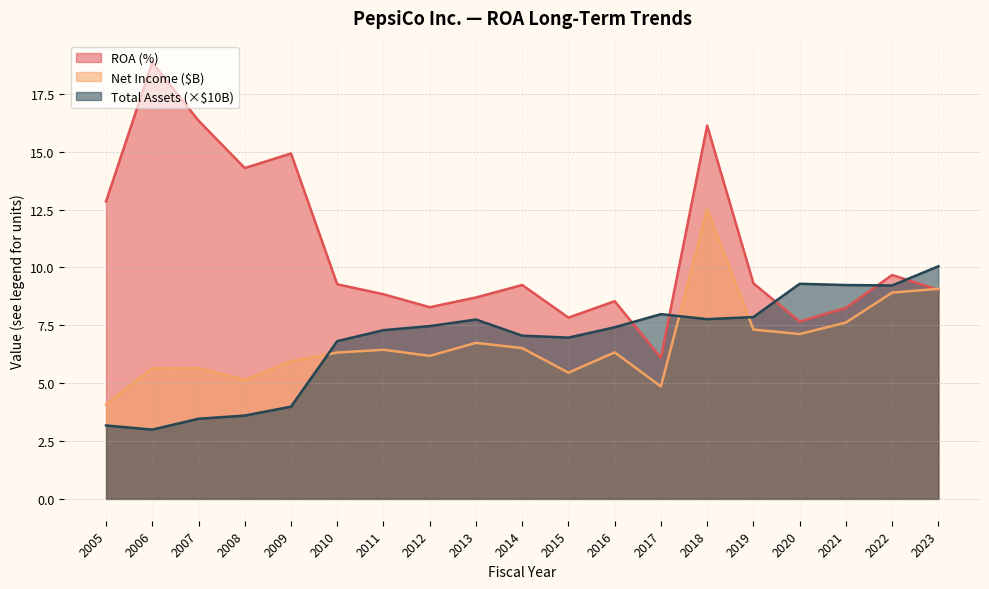

Reading left to right, what are all the values shown in this chart?

ROA: 2005=12.8	2006=18.9	2007=16.3	2008=14.3	2009=14.9	2010=9.3	2011=8.8	2012=8.3	2013=8.7	2014=9.2	2015=7.8	2016=8.5	2017=6.1	2018=16.1	2019=9.3	2020=7.7	2021=8.2	2022=9.7	2023=9.0
Net Income ($M): 2005=4.1	2006=5.6	2007=5.7	2008=5.1	2009=5.9	2010=6.3	2011=6.4	2012=6.2	2013=6.7	2014=6.5	2015=5.5	2016=6.3	2017=4.9	2018=12.5	2019=7.3	2020=7.1	2021=7.6	2022=8.9	2023=9.1
Total Assets ($M): 2005=3.2	2006=3.0	2007=3.5	2008=3.6	2009=4.0	2010=6.8	2011=7.3	2012=7.5	2013=7.7	2014=7.1	2015=7.0	2016=7.4	2017=8.0	2018=7.8	2019=7.9	2020=9.3	2021=9.2	2022=9.2	2023=10.0